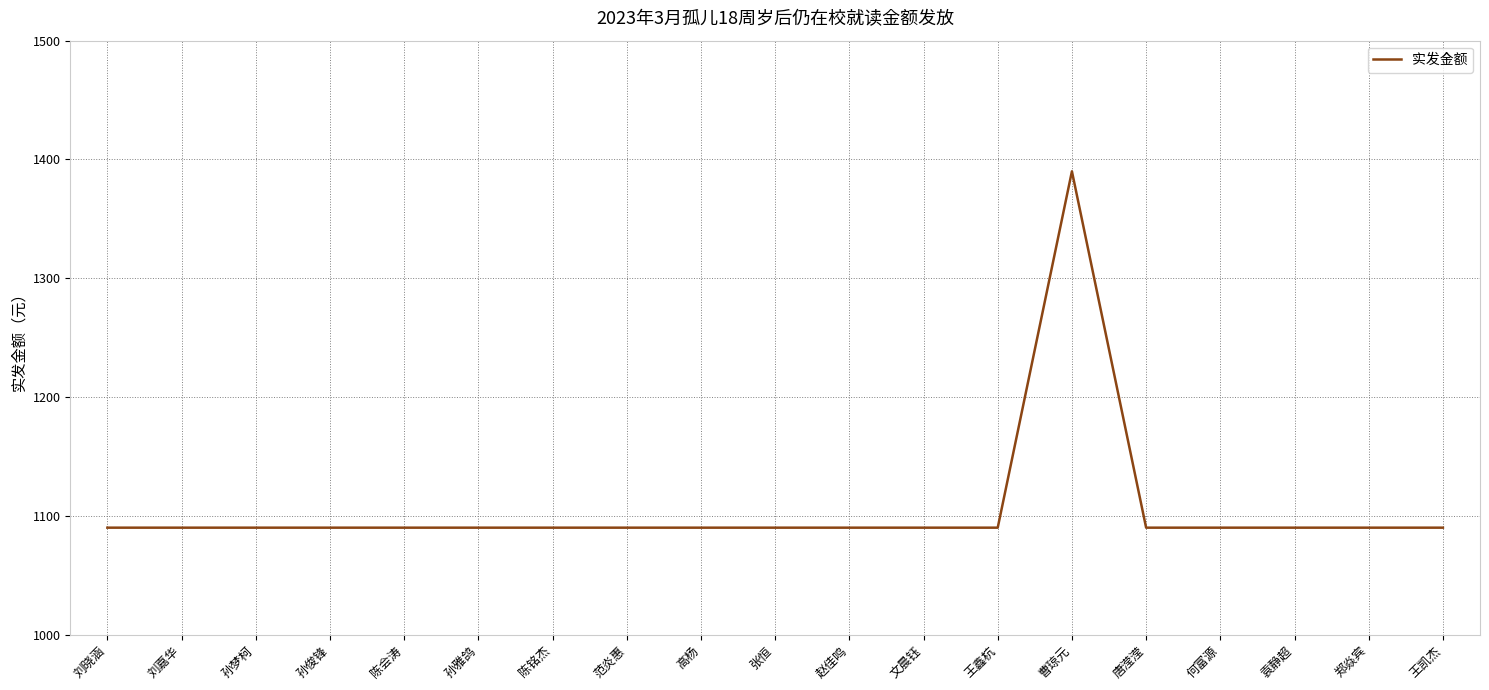

What is the approximate value at 王凯杰?

1090